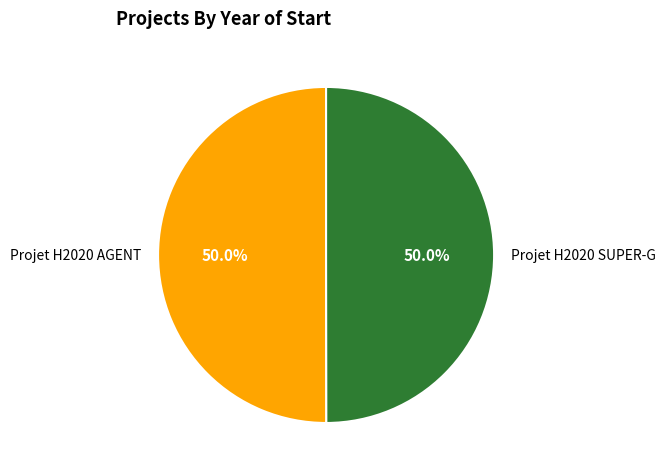

Combined, do Projet H2020 SUPER-G and Projet H2020 AGENT account for over 50%?

Yes